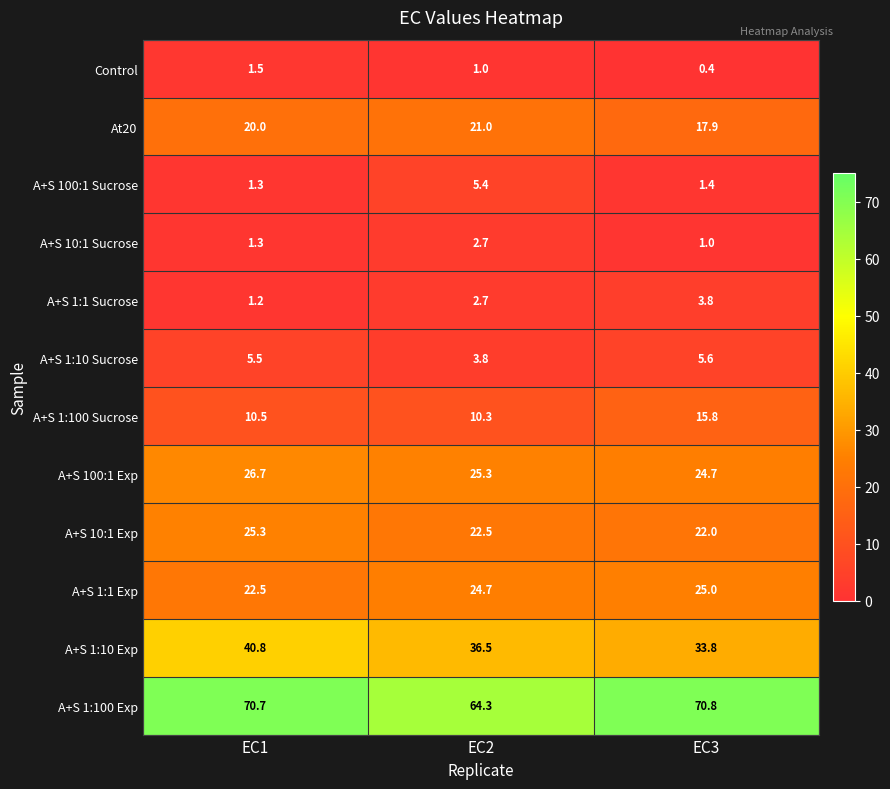

How many data points does each series have?

3